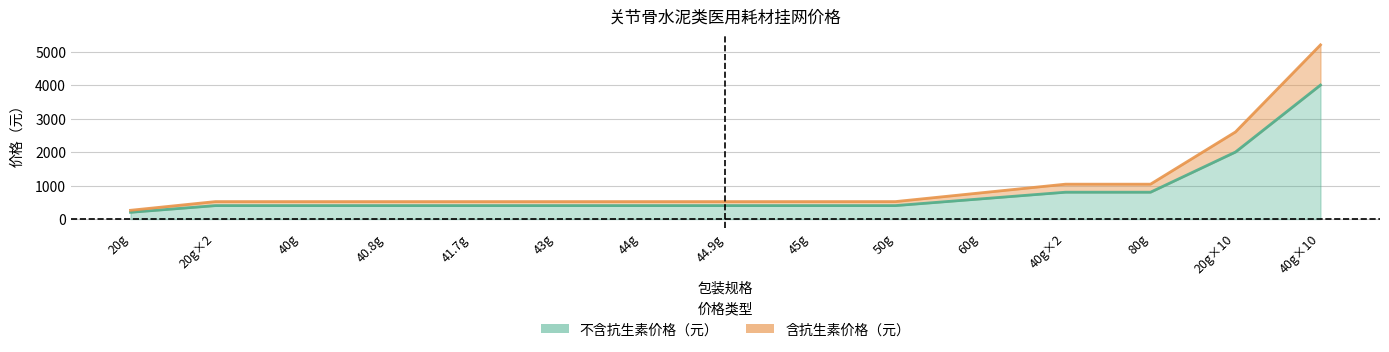

What are all the series names shown in the legend?

不含抗生素价格（元）, 含抗生素价格（元）